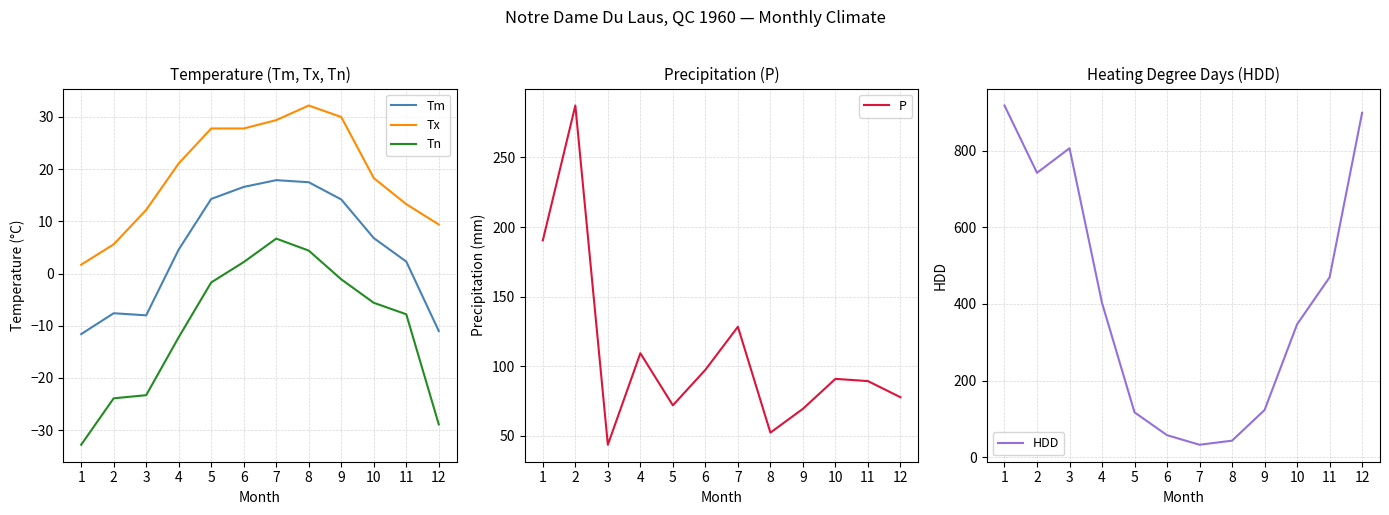

Which has a higher value, 10 or 3?

10